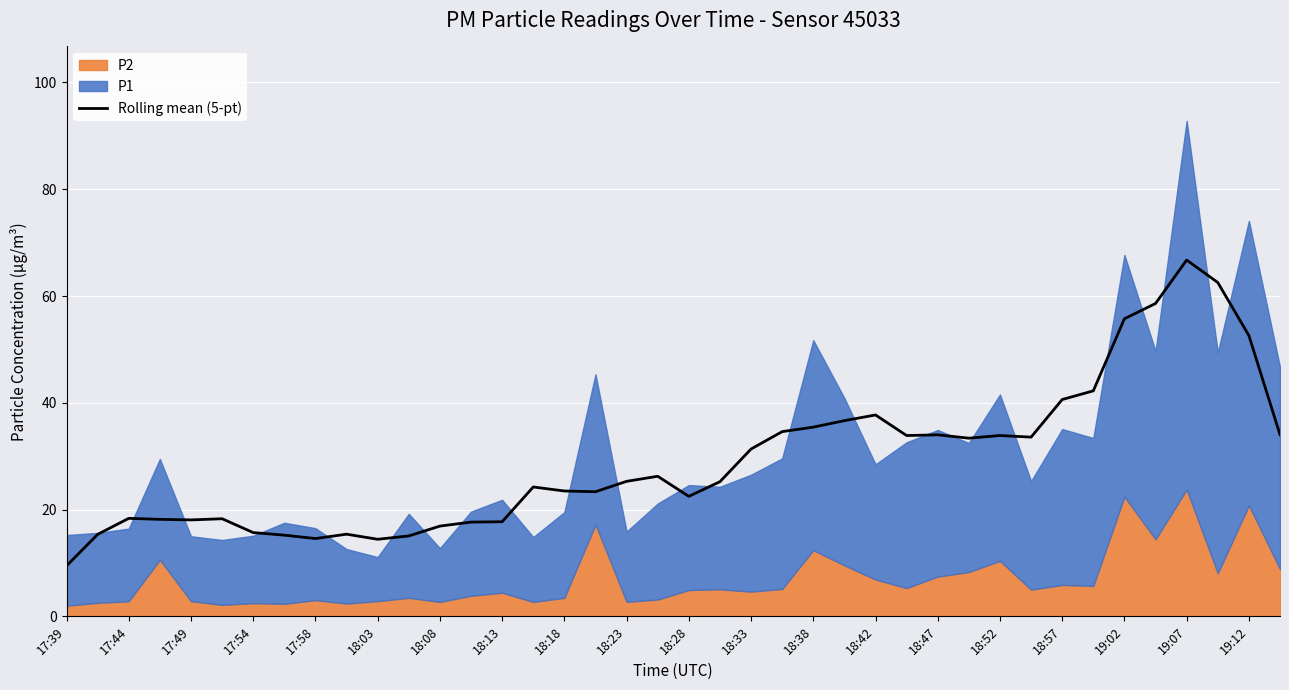

The Rolling mean (5-pt) series shows 18.9 at 18:03. True or false?

False